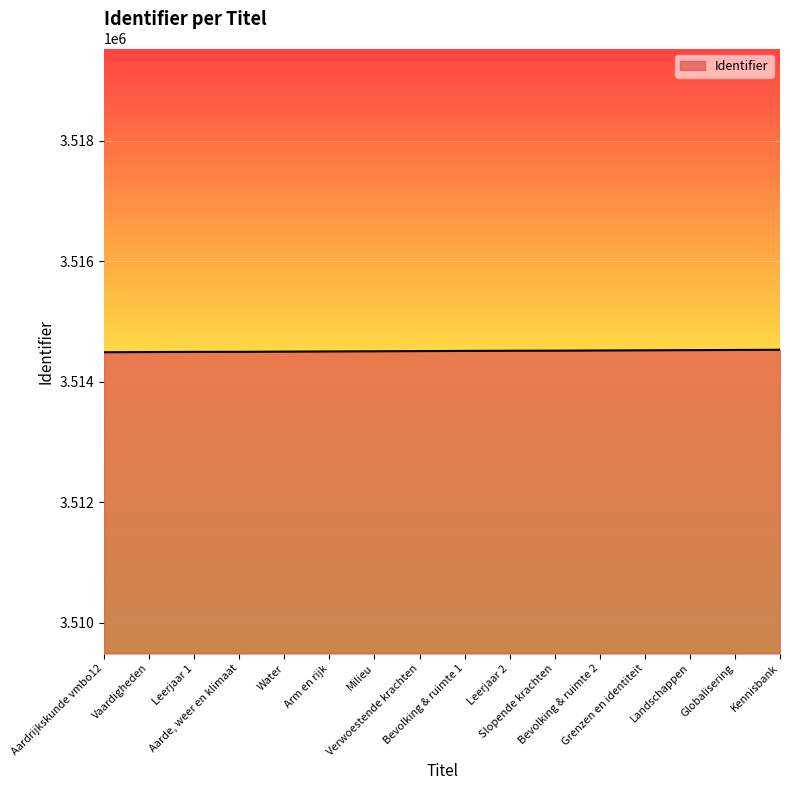

What is the minimum value shown in the chart?

3514486